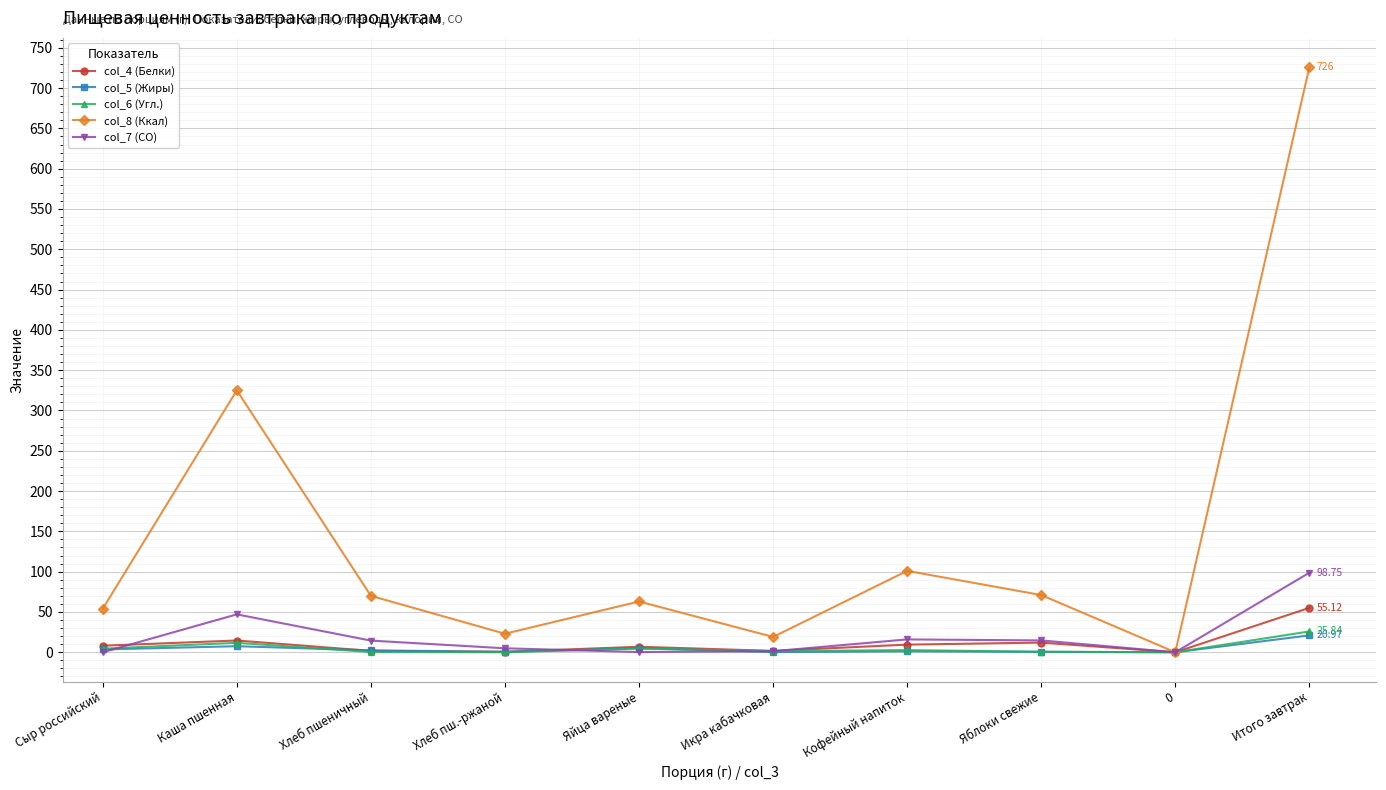

Is this an area chart (filled region under the line)?

No